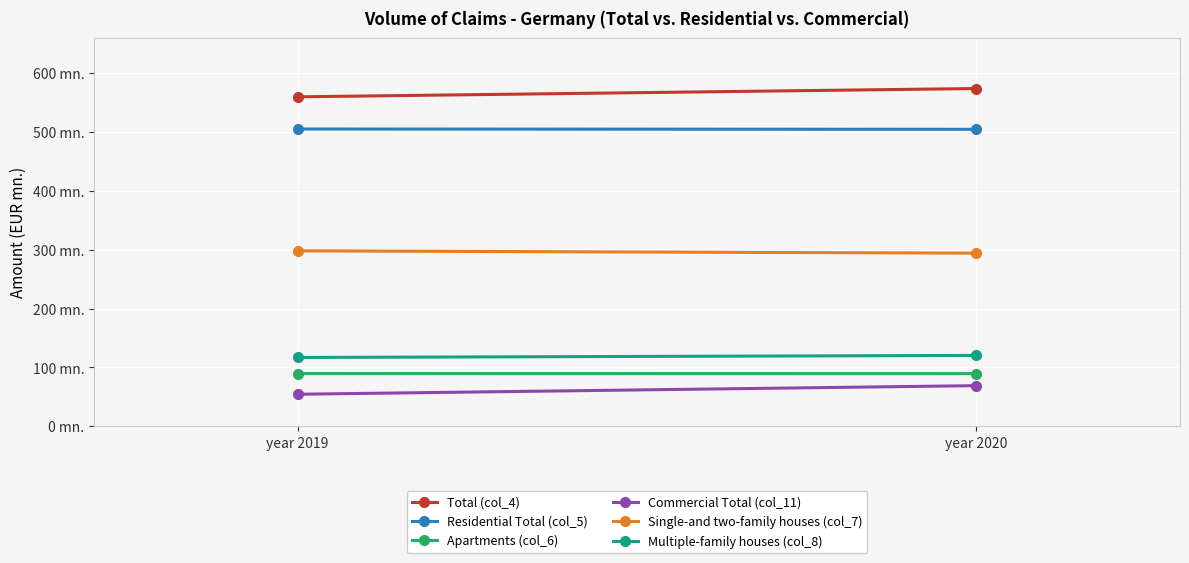

What are all the series names shown in the legend?

Total (col_4), Residential Total (col_5), Apartments (col_6), Commercial Total (col_11), Single-and two-family houses (col_7), Multiple-family houses (col_8)